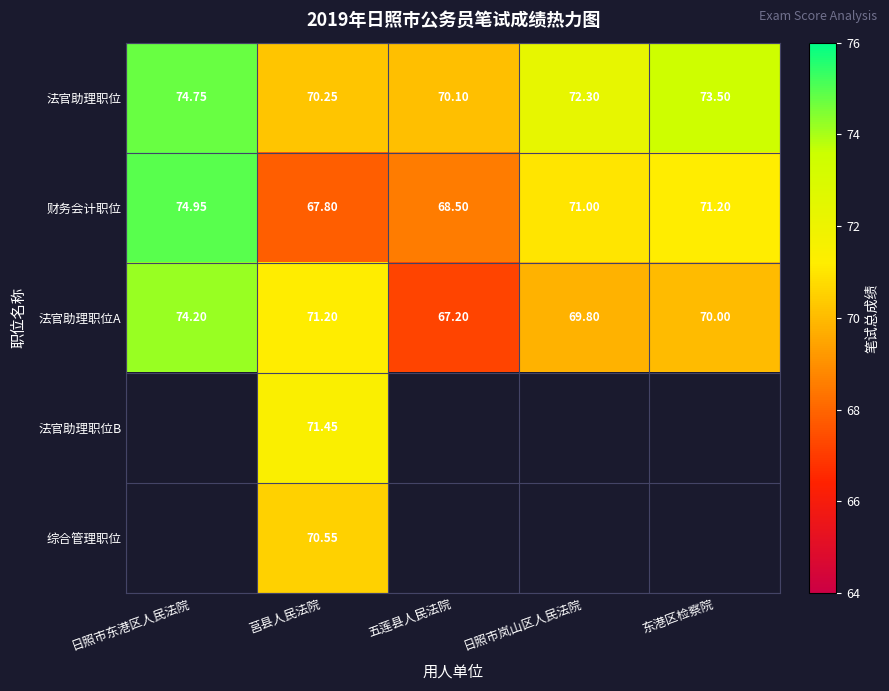

What is the total value across all series at 日照市岚山区人民法院?

213.1